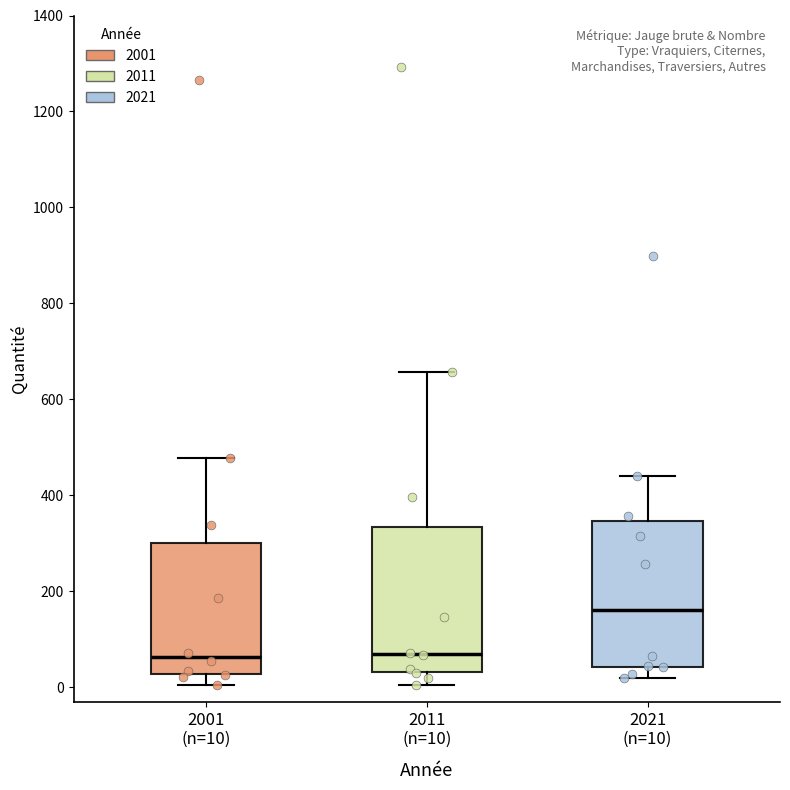

Reading left to right, transcribe this box plot: for each box, give where its median line is, the range the box spans, and where its two whiskers end, as read against the y-axis. The values are not printed on the chart, so give them approximately, as read against the axis.

2001 (n=10): median 60, box 20 to 300, whiskers 0 to 480
2011 (n=10): median 60, box 40 to 340, whiskers 0 to 660
2021 (n=10): median 160, box 40 to 340, whiskers 20 to 440